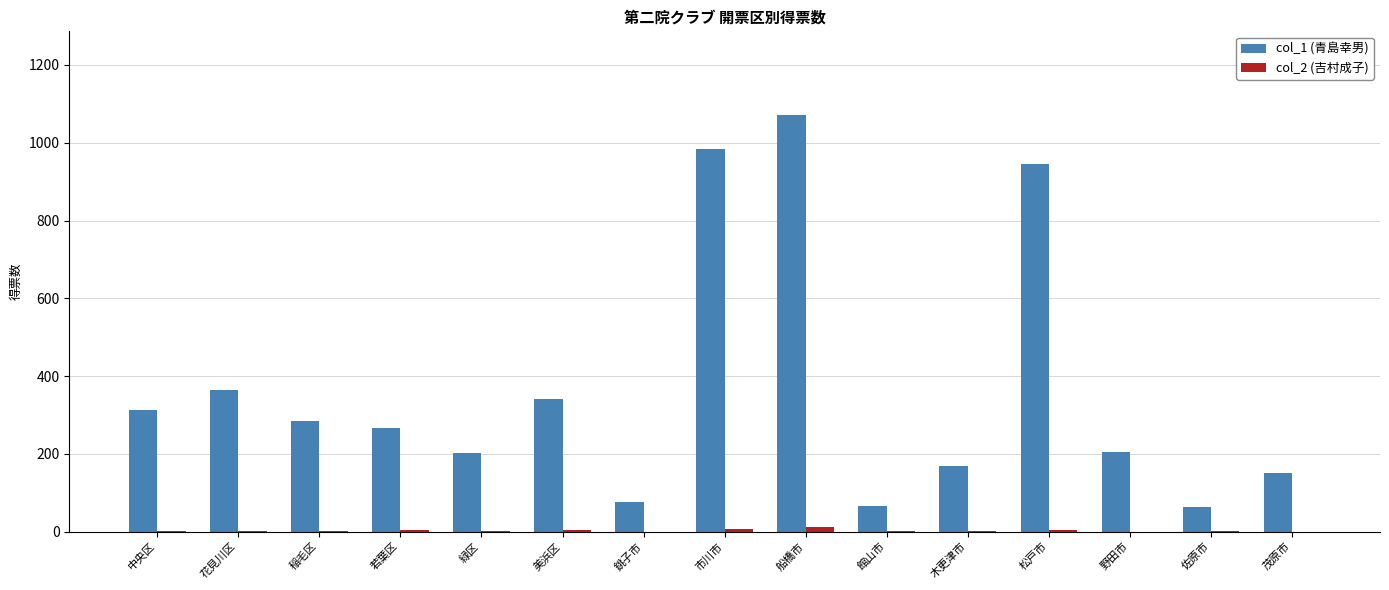

Between 中央区 and 緑区, which series saw the biggest shift?

col_1 (青島幸男)